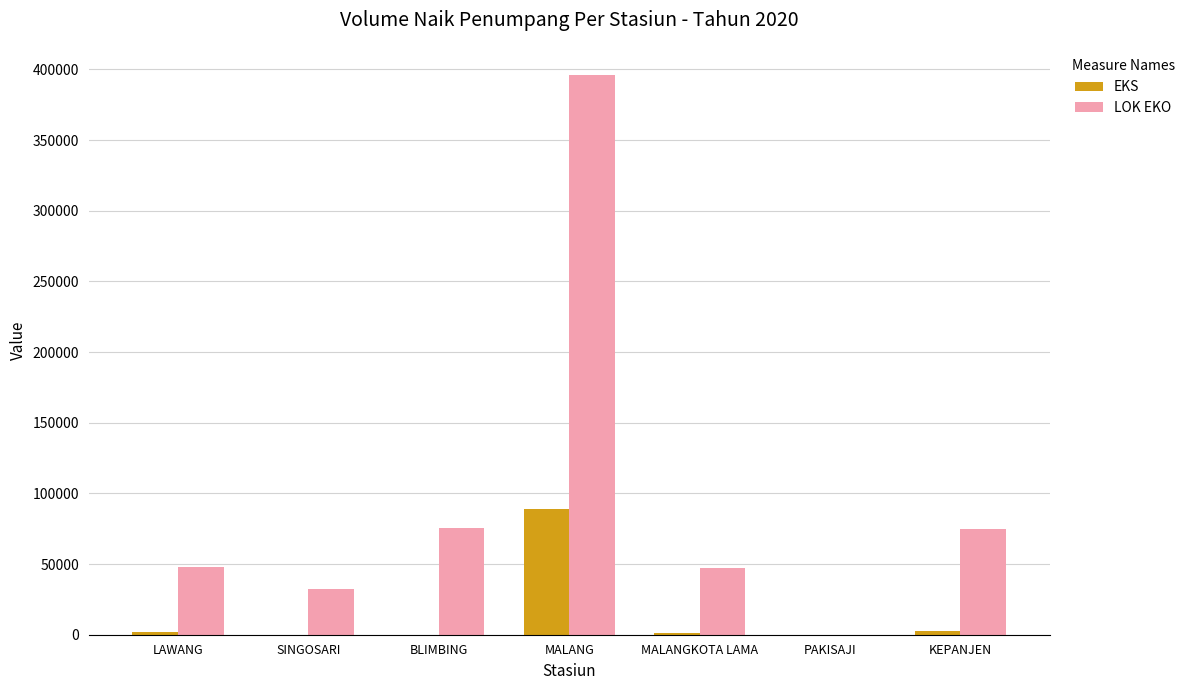

Is the value of LOK EKO at SINGOSARI greater than the value of EKS at BLIMBING?

Yes